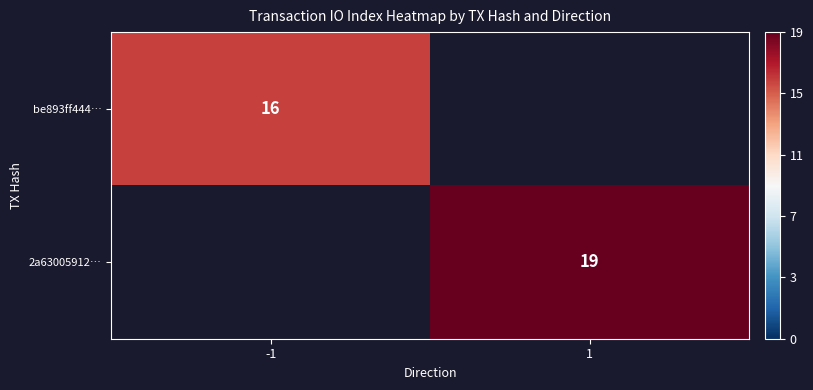

True or false: be893ff444… has a value of 7 at -1.

False